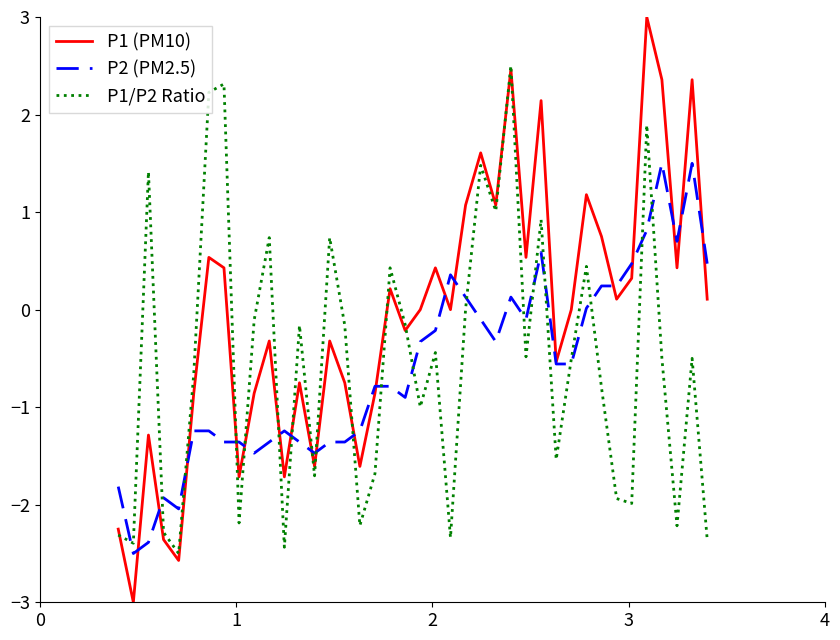

True or false: P1 (PM10) has more than 2 interior local peaks.

True